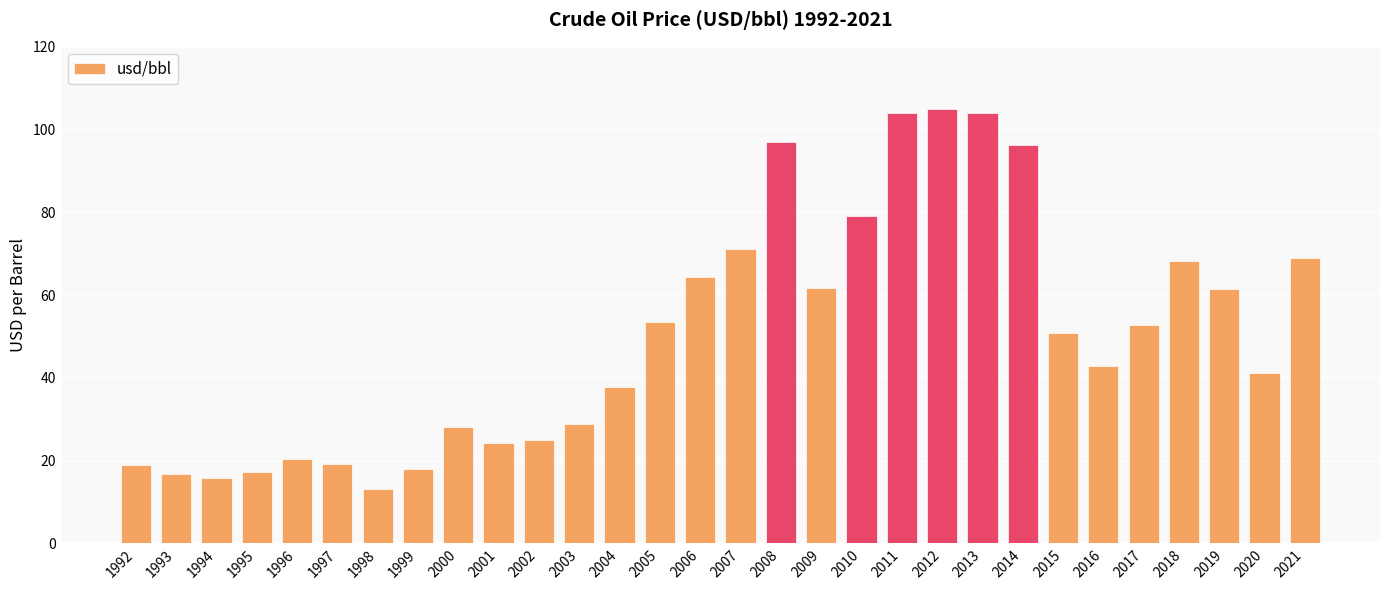

What is the value of the 6th bar from the left?

19.2